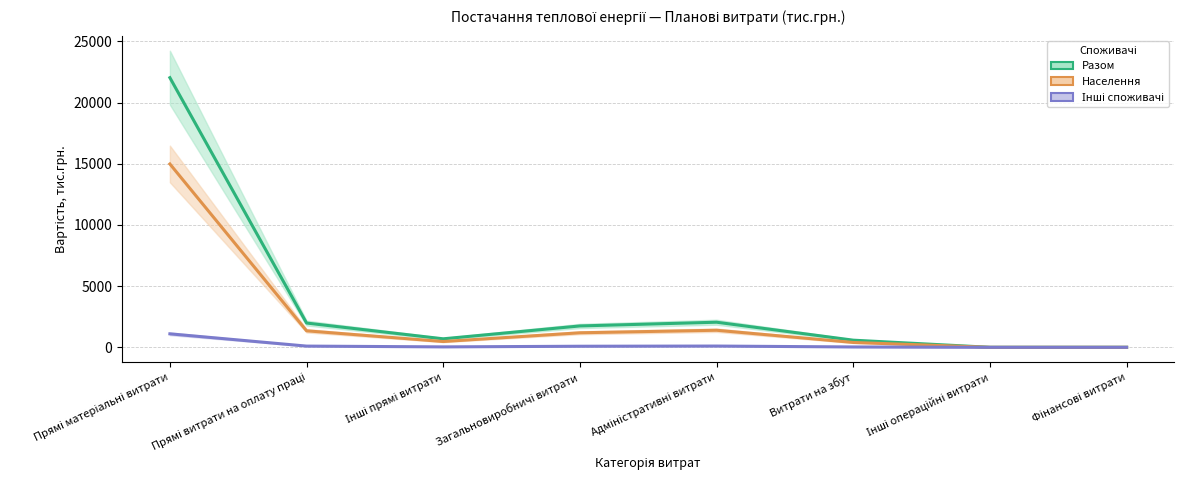

At which category does Разом reach its first local peak?

Адміністративні витрати